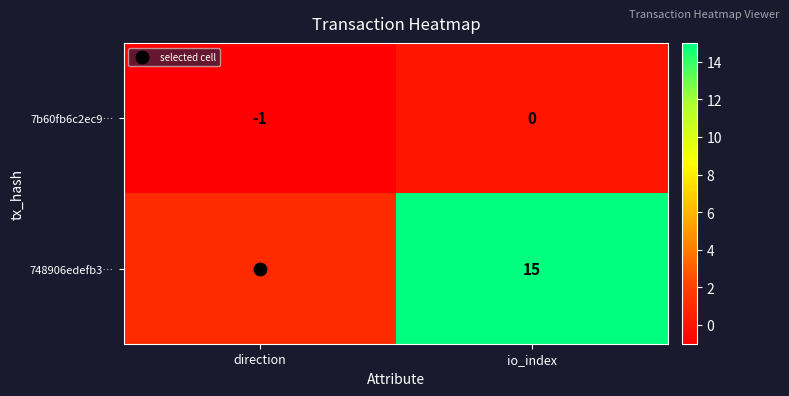

Which series has the widest spread of values?

748906edefb3…